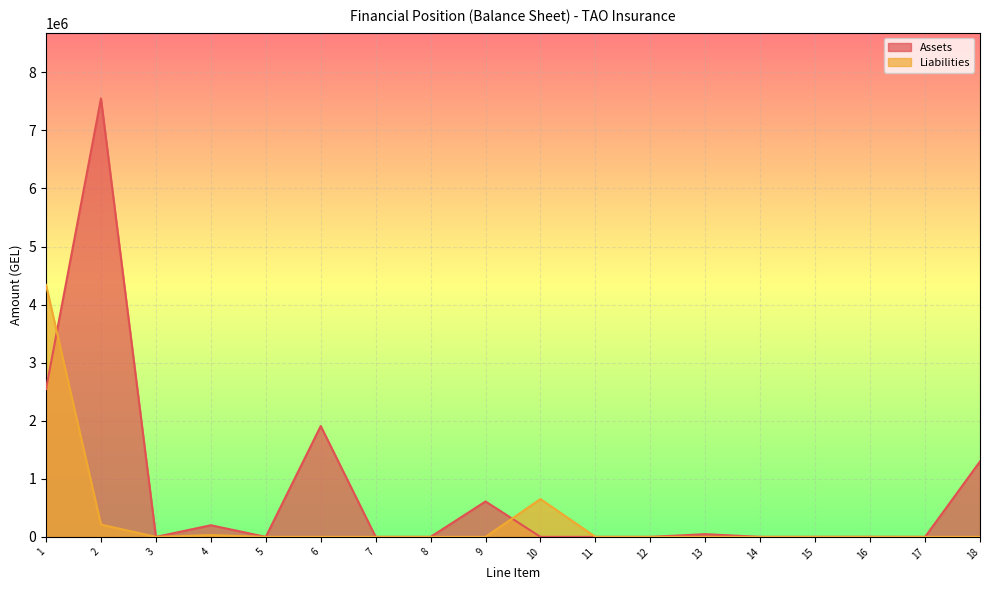

Reading right to left, extract all data points from this chart.

Assets: 1299081.2	0.0	1000.0	0.0	0.0	46715.2	0.0	0.0	0.0	610023.2	0.0	0.0	1908799.2	0.0	200142.5	0.0	7549952.8	2545589.9
Liabilities: 0.0	0.0	0.0	0.0	0.0	0.0	0.0	0.0	651431.1	0.0	0.0	0.0	0.0	0.0	30922.2	0.0	211903.7	4339399.2